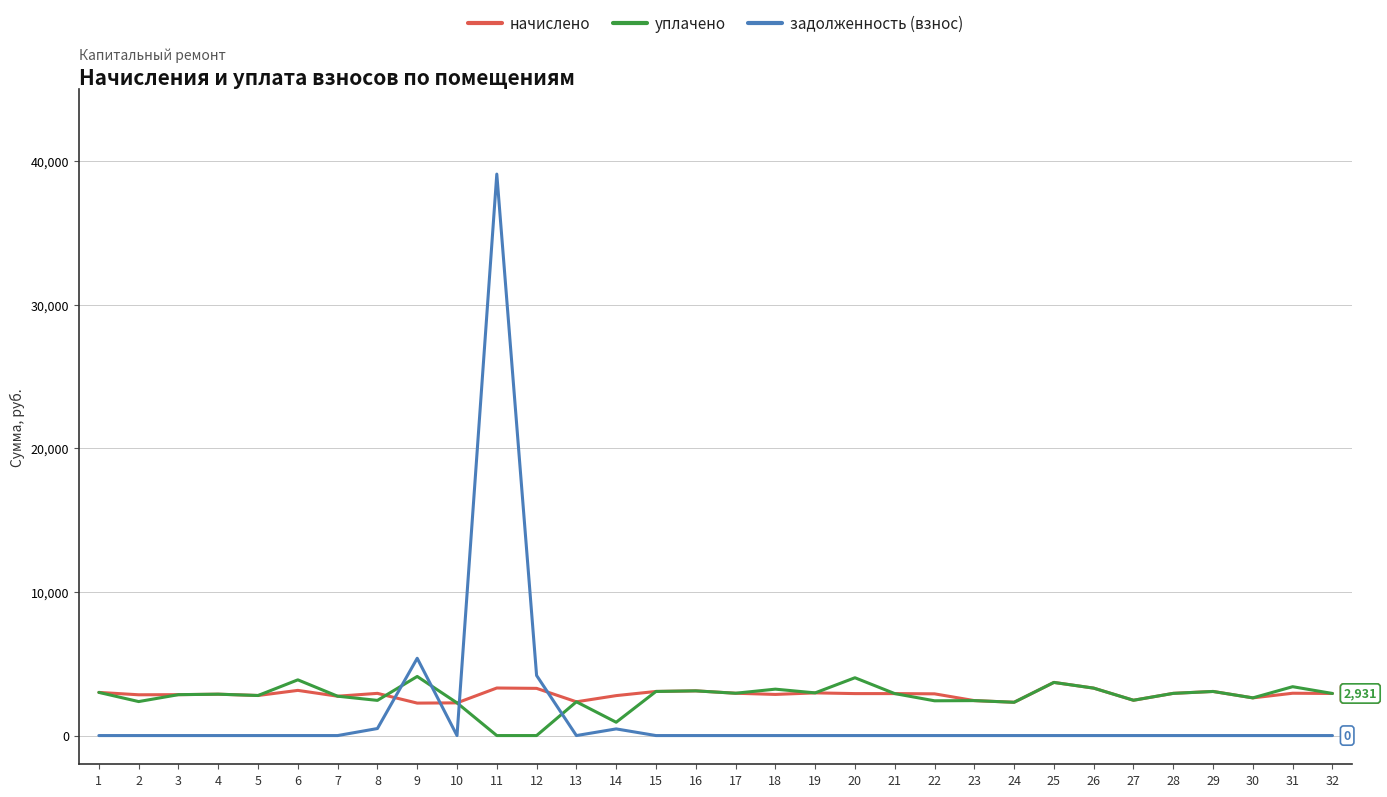

Is it true that уплачено equals 3071.9 at 29?

True